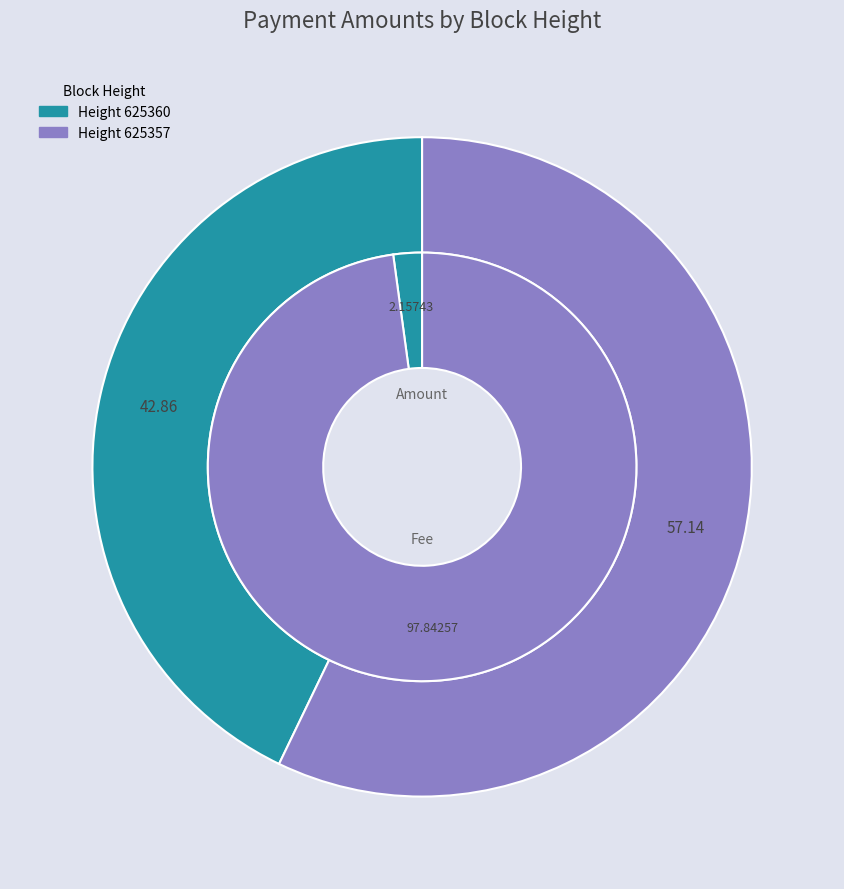

What is the majority slice?

625357